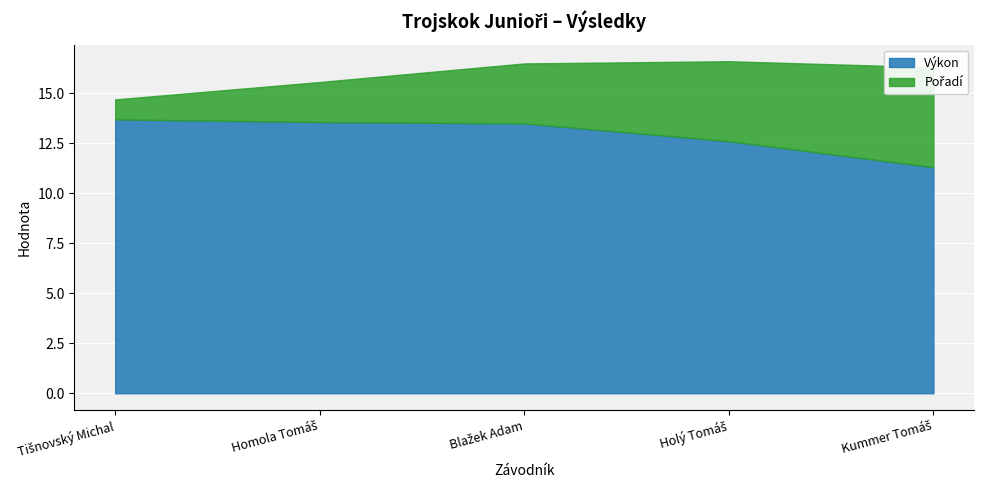

Where is Pořadí nearest to the value 3?

Blažek Adam